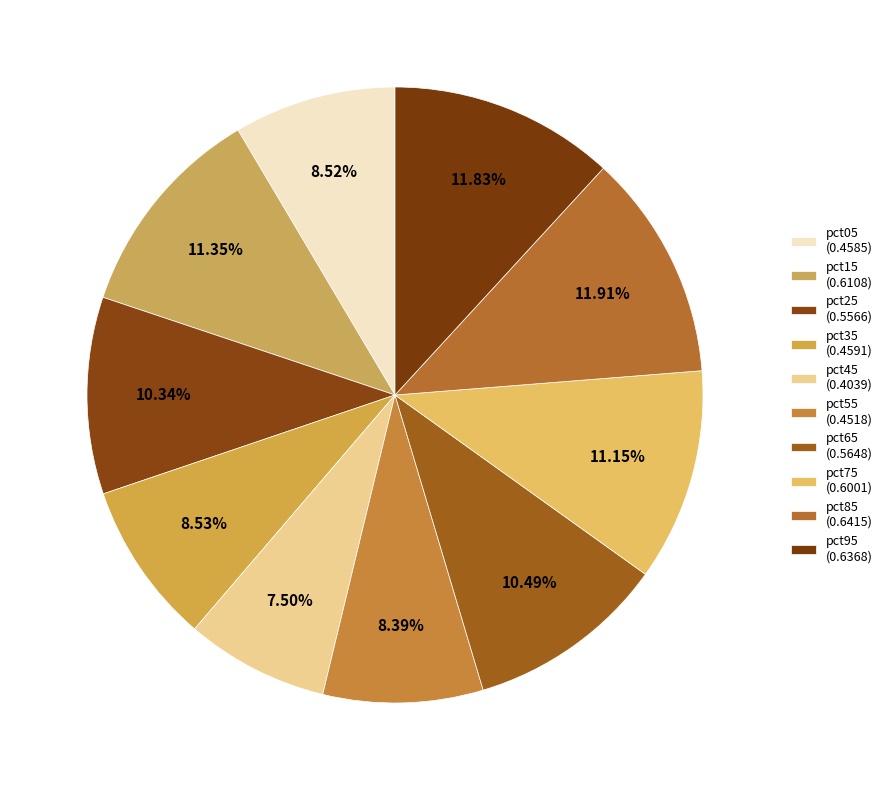

How much of the chart is everything except pct05?

91.5%